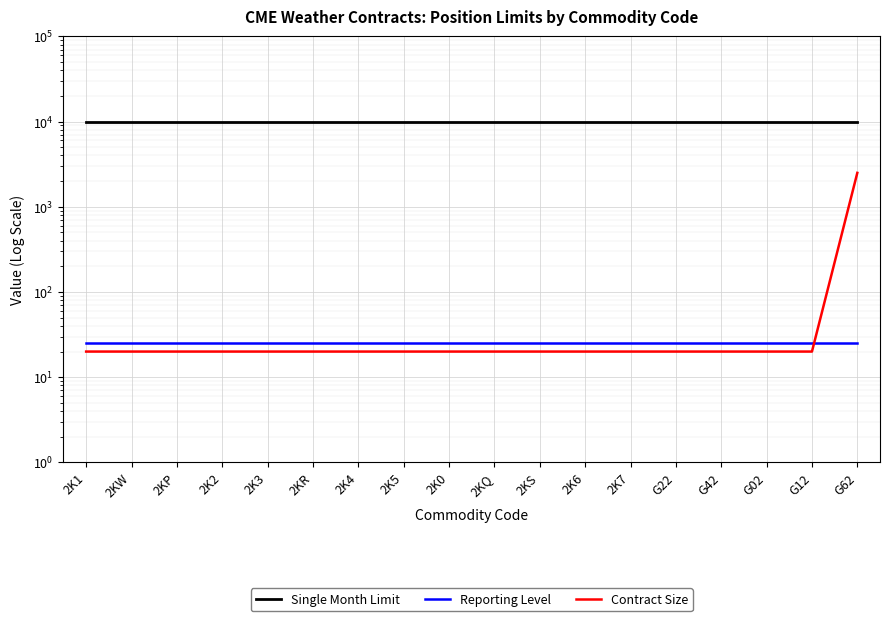

The value of Single Month Limit at 2K5 is 10000. True or false?

True